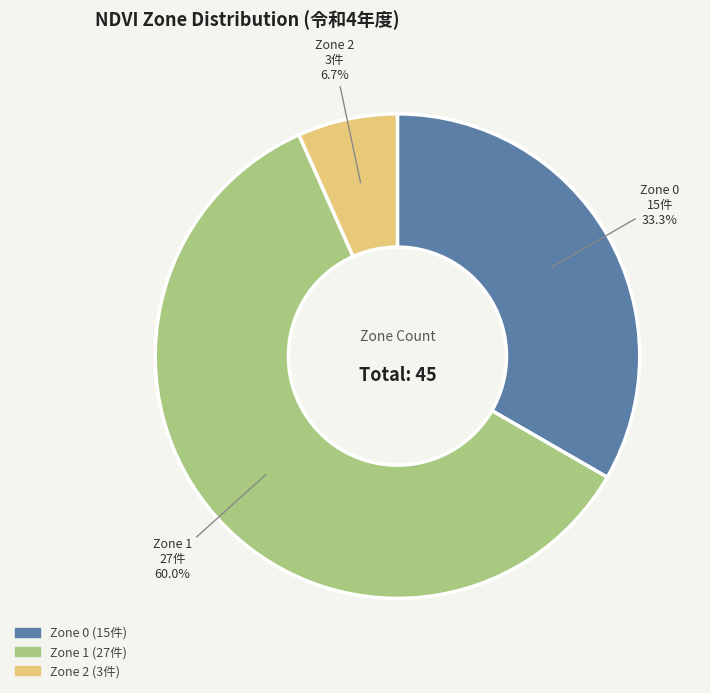

How many segments does this pie chart have?

3